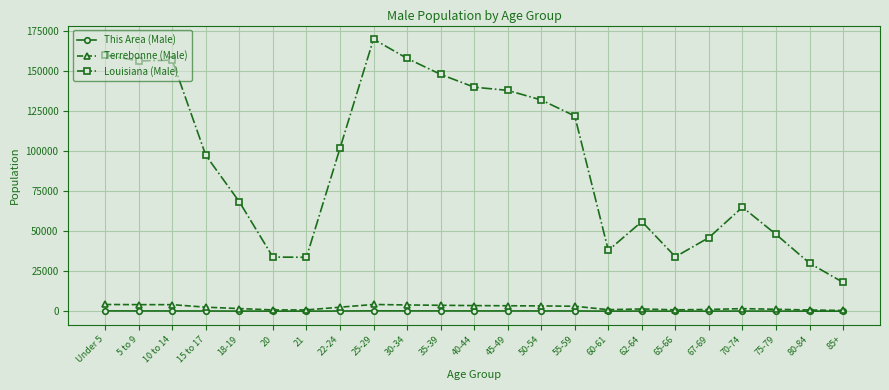

True or false: Louisiana (Male) and Terrebonne (Male) cross at least once.

False